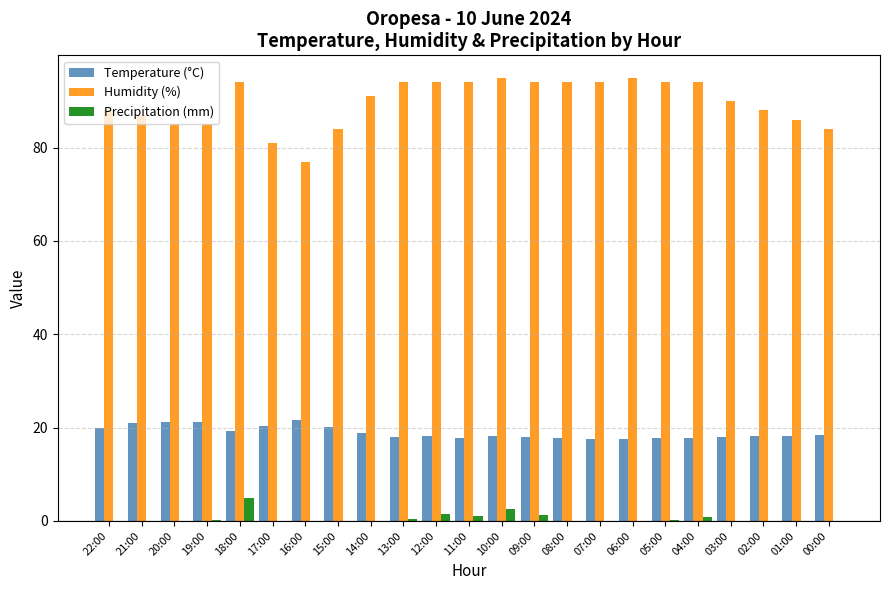

Which series changed the most between 22:00 and 16:00?

Humidity (%)